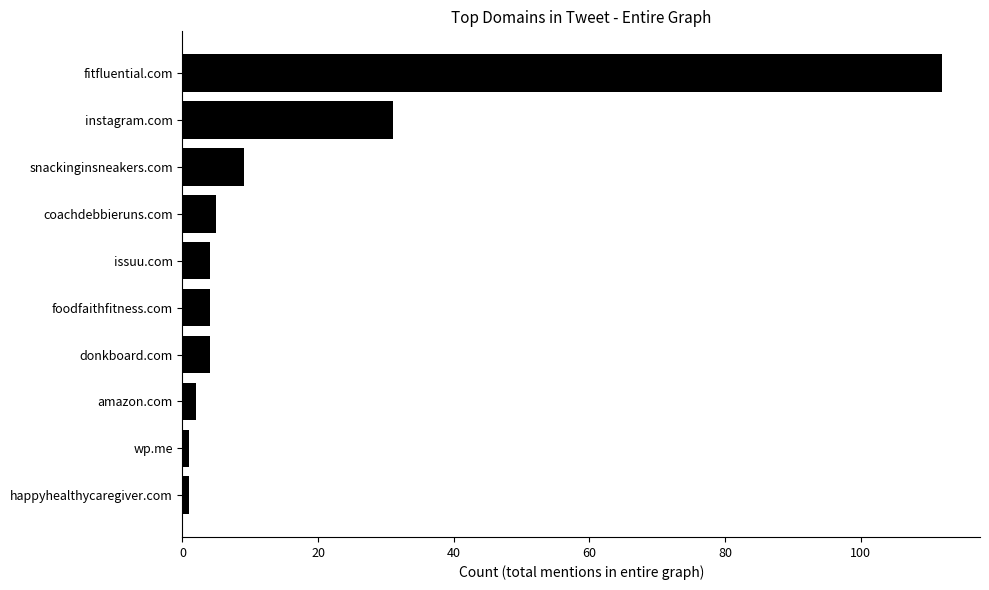

At which label is the value closest to 56?

instagram.com